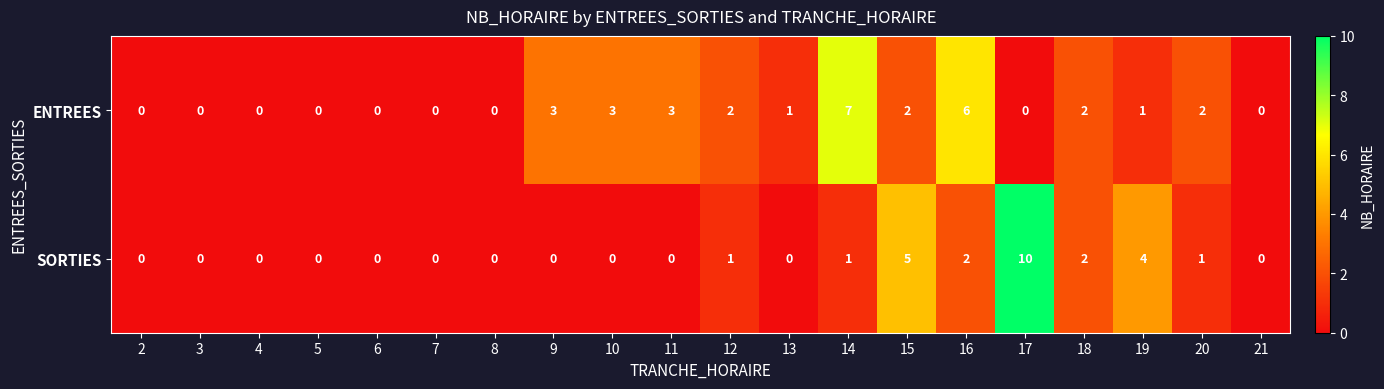

At which label does ENTREES first exceed 1?

9